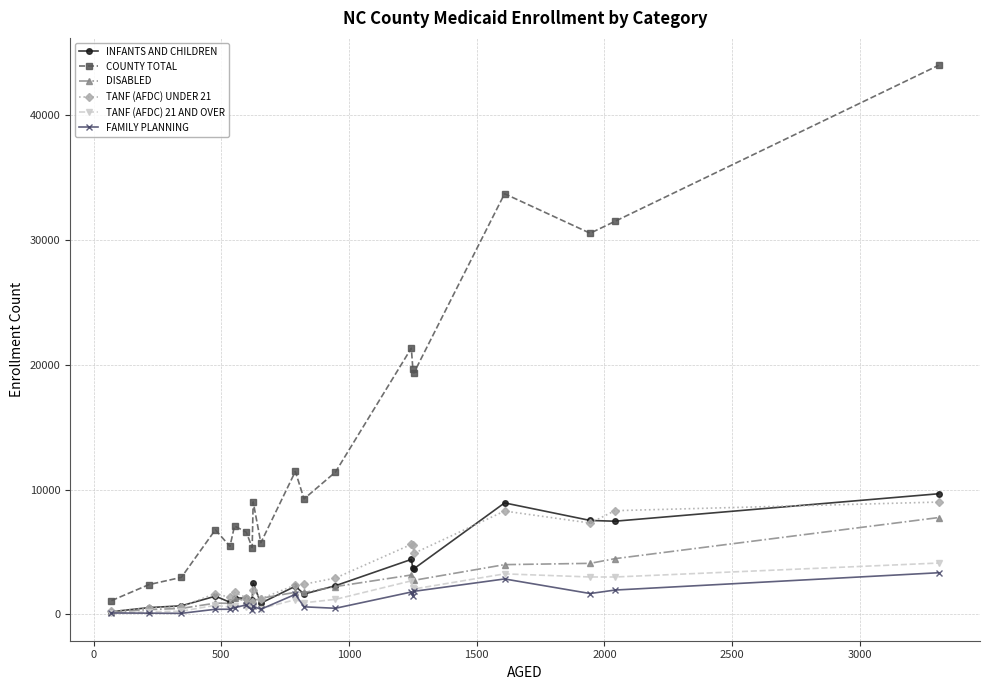

What is the highest value of the DISABLED series?

7763